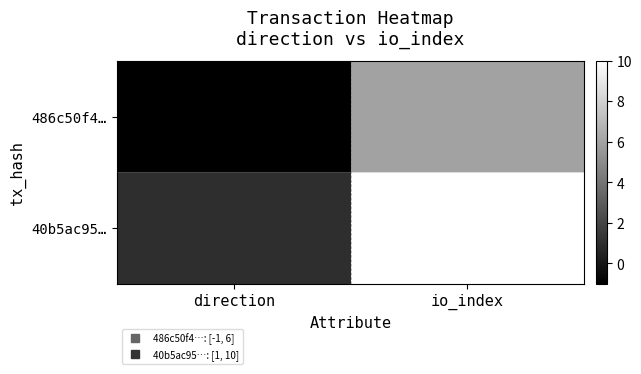

Which category has the highest value across all series?

io_index